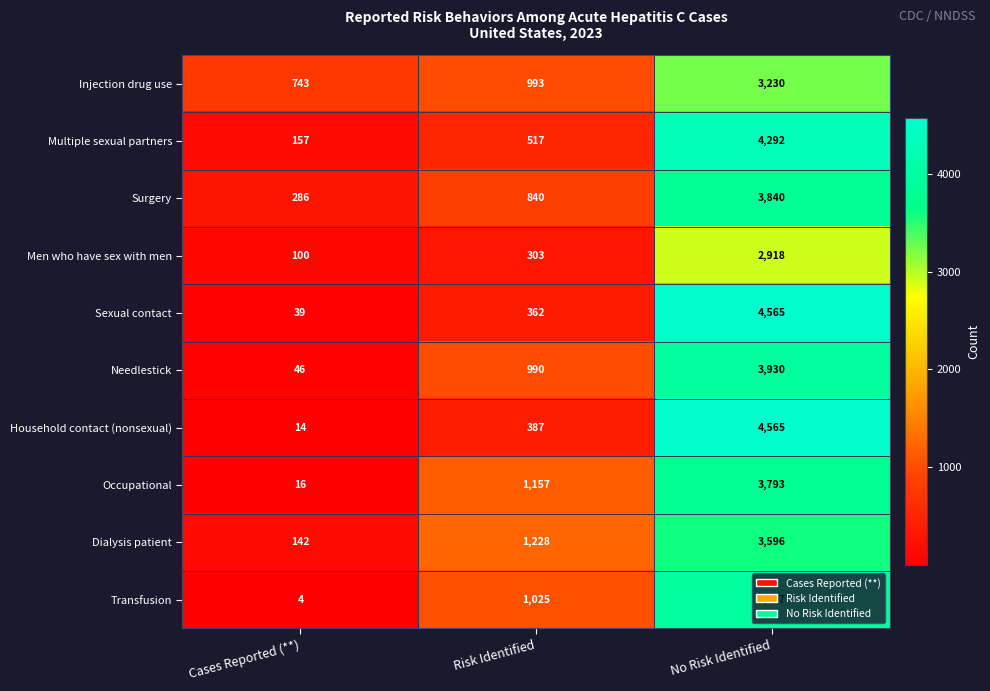

Which series changed the most between Risk Identified and No Risk Identified?

Sexual contact